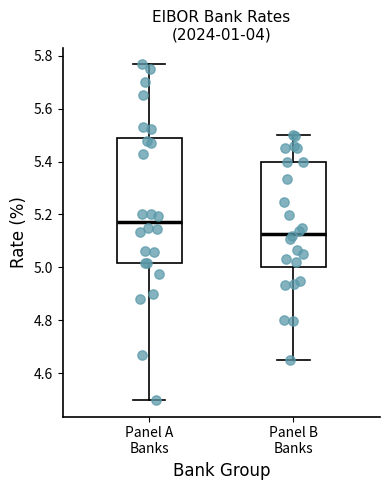

Reading left to right, read every box against the y-axis: the position of its median line, the range the box covers, and the ends of its whiskers. The values are not printed on the chart, so give them approximately, as read against the axis.

Panel A Banks: median 5.18, box 5.02 to 5.50, whiskers 4.50 to 5.76
Panel B Banks: median 5.12, box 5.00 to 5.40, whiskers 4.66 to 5.50